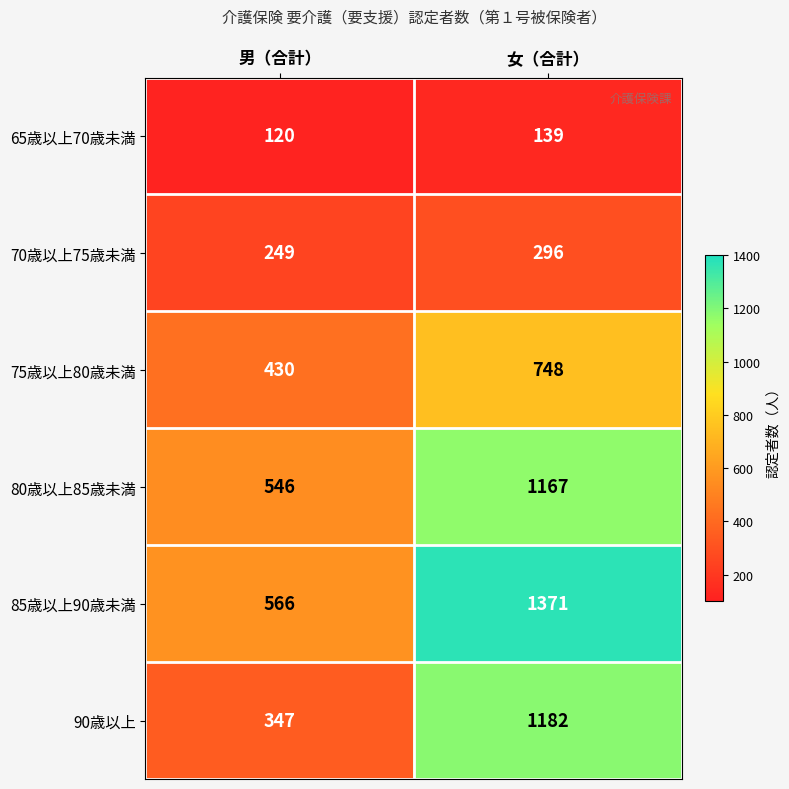

At which category is the sum across all series the highest?

女（合計）